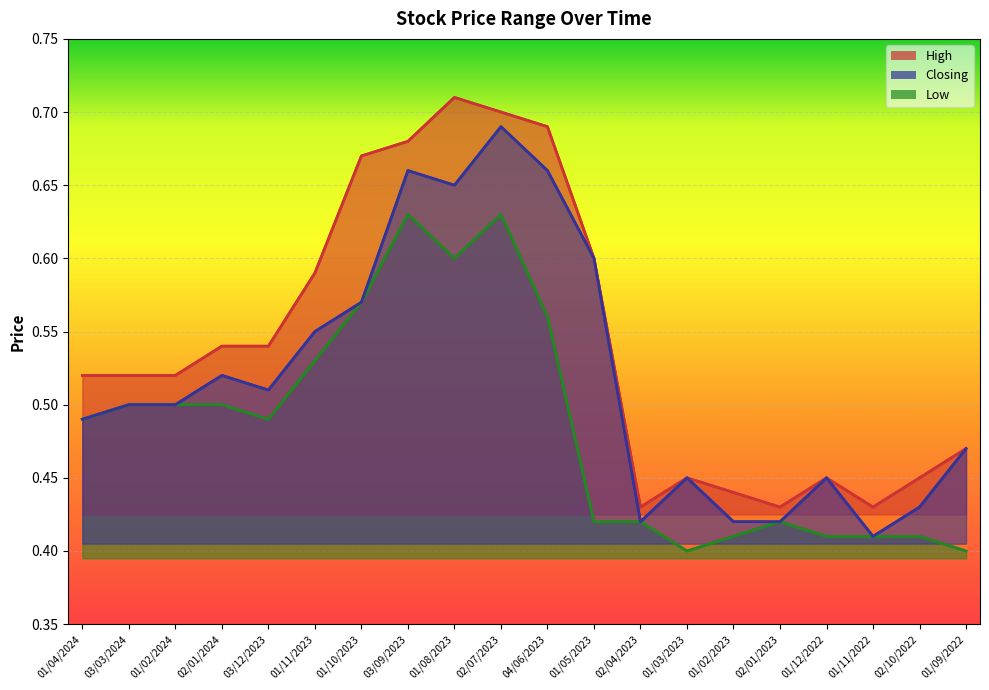

What is the sum of all Closing values?

10.4